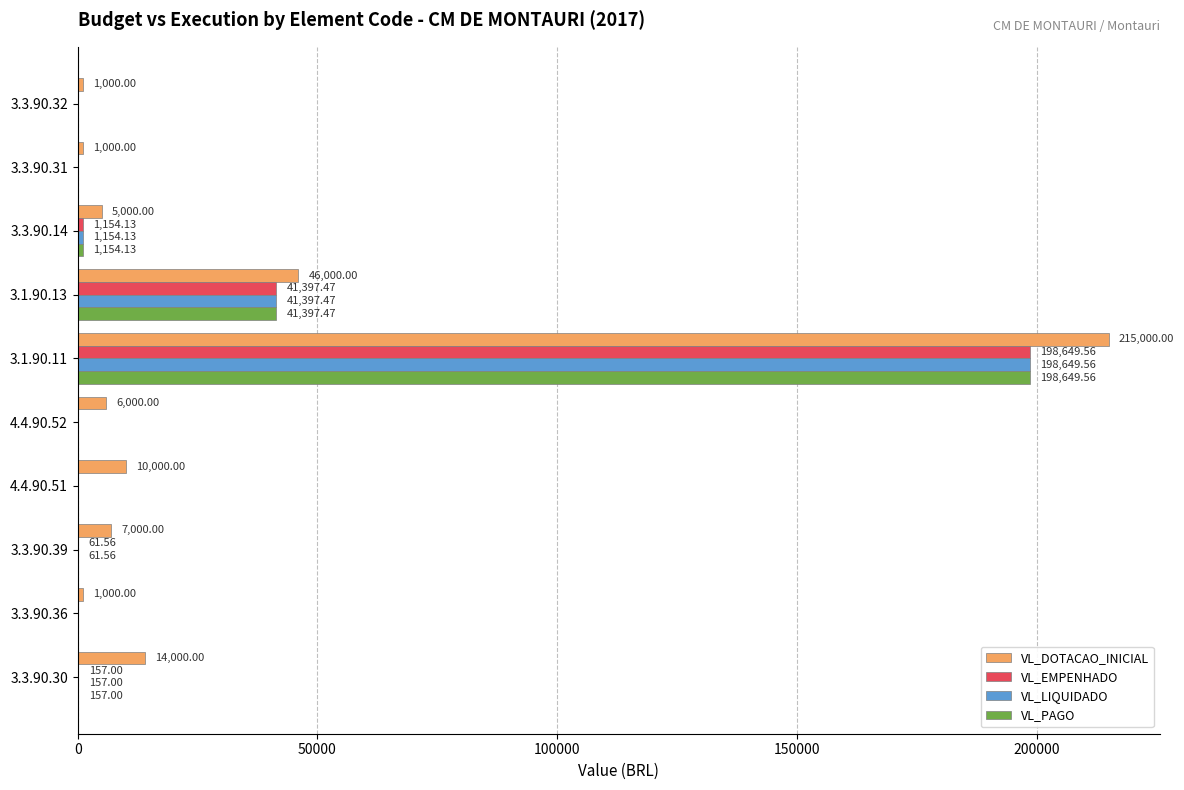

Between 3.1.90.11 and 3.1.90.13, which series saw the biggest shift?

VL_DOTACAO_INICIAL